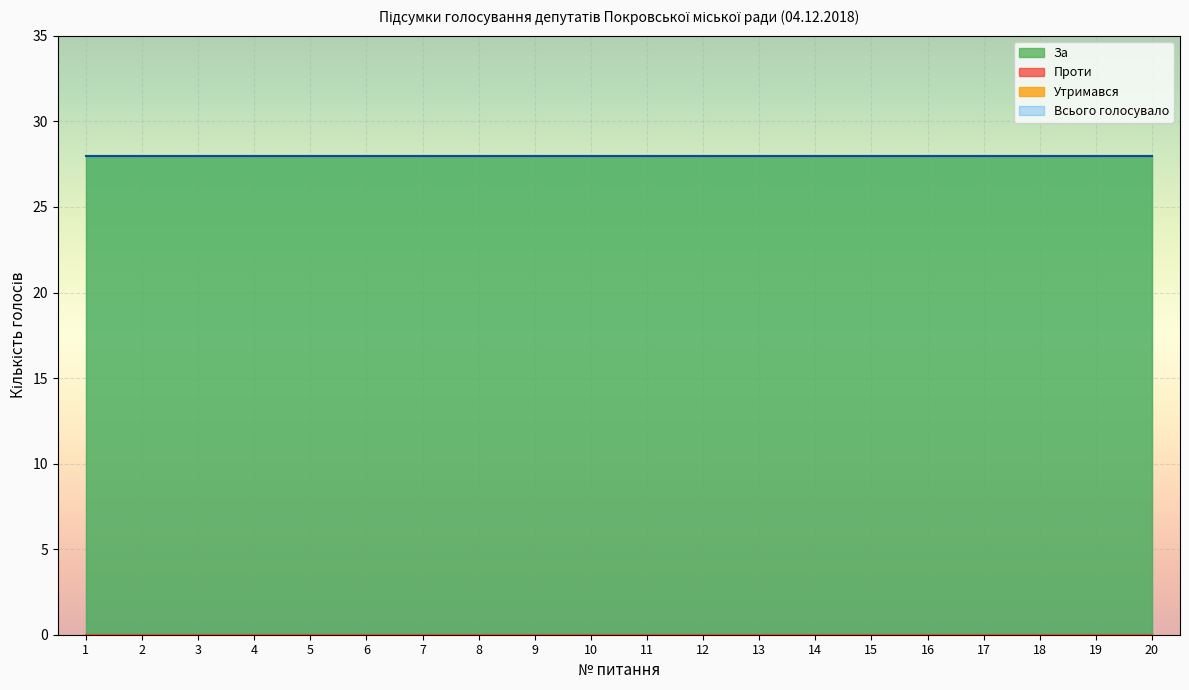

True or false: Утримався and Всього голосувало intersect in this chart.

False